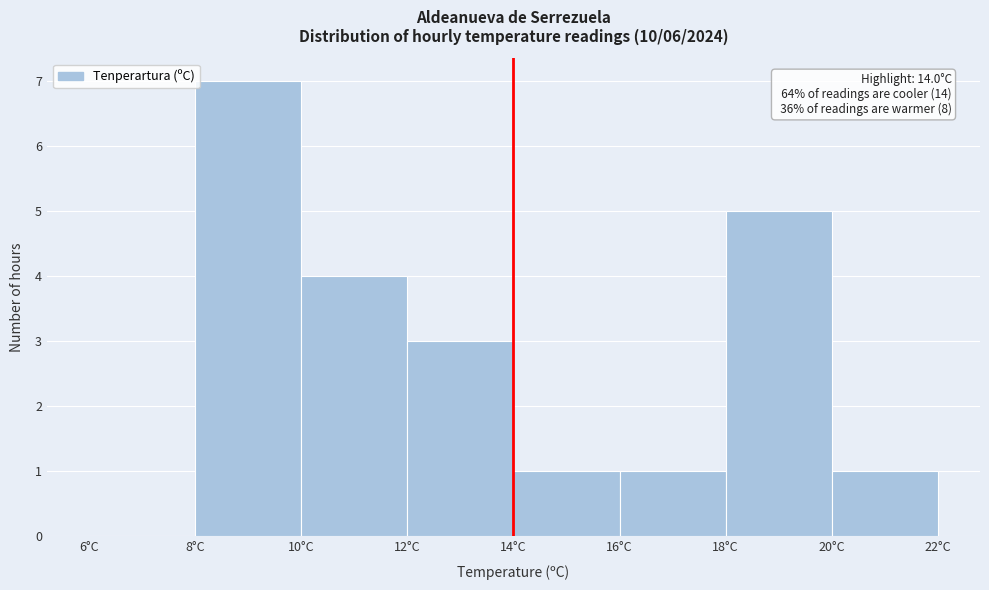

Which range on the x-axis has the tallest bar?

8 to 10